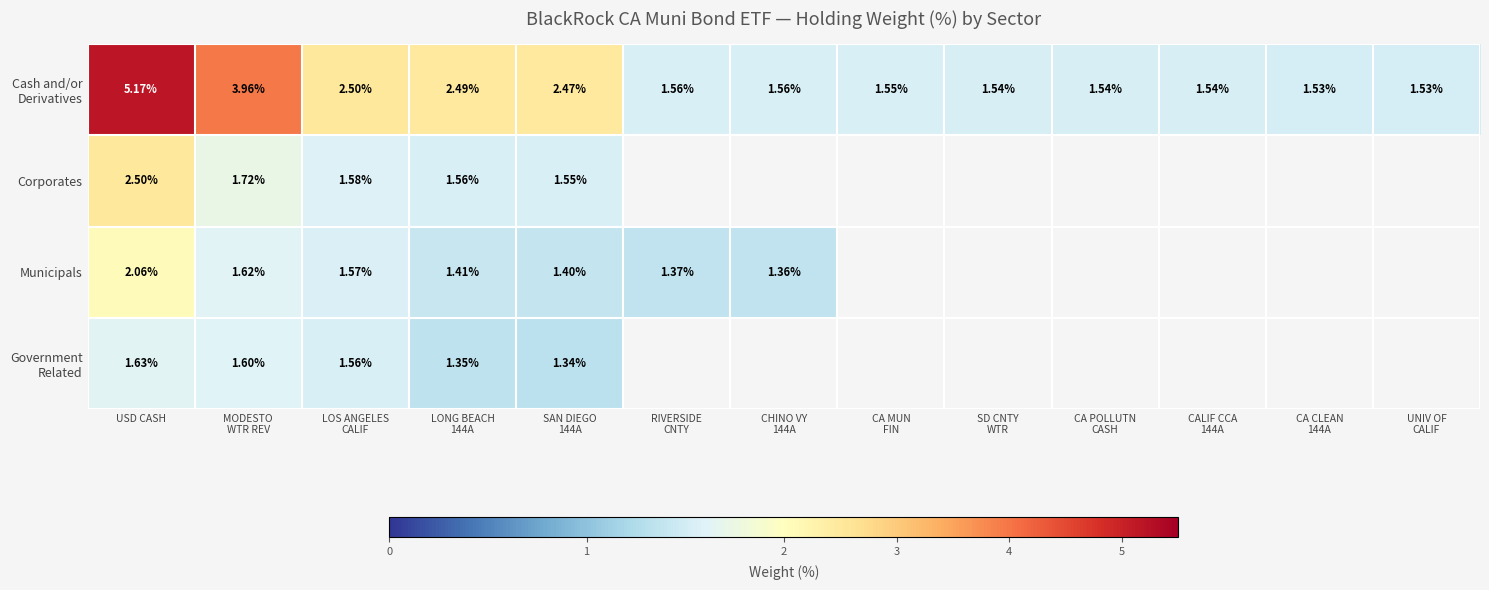

How many distinct data groups are displayed?

4